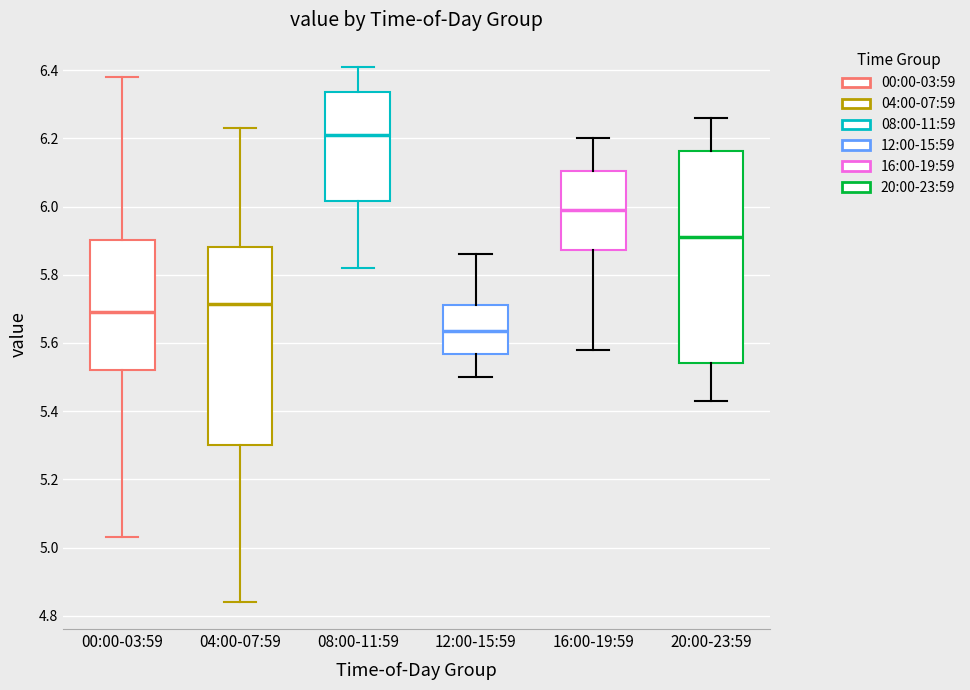

Reading left to right, transcribe this box plot: for each box, give where its median line is, the range the box spans, and where its two whiskers end, as read against the y-axis. The values are not printed on the chart, so give them approximately, as read against the axis.

00:00-03:59: median 5.70, box 5.52 to 5.90, whiskers 5.04 to 6.38
04:00-07:59: median 5.72, box 5.30 to 5.88, whiskers 4.84 to 6.24
08:00-11:59: median 6.22, box 6.02 to 6.34, whiskers 5.82 to 6.42
12:00-15:59: median 5.64, box 5.56 to 5.72, whiskers 5.50 to 5.86
16:00-19:59: median 6.00, box 5.88 to 6.10, whiskers 5.58 to 6.20
20:00-23:59: median 5.92, box 5.54 to 6.16, whiskers 5.44 to 6.26